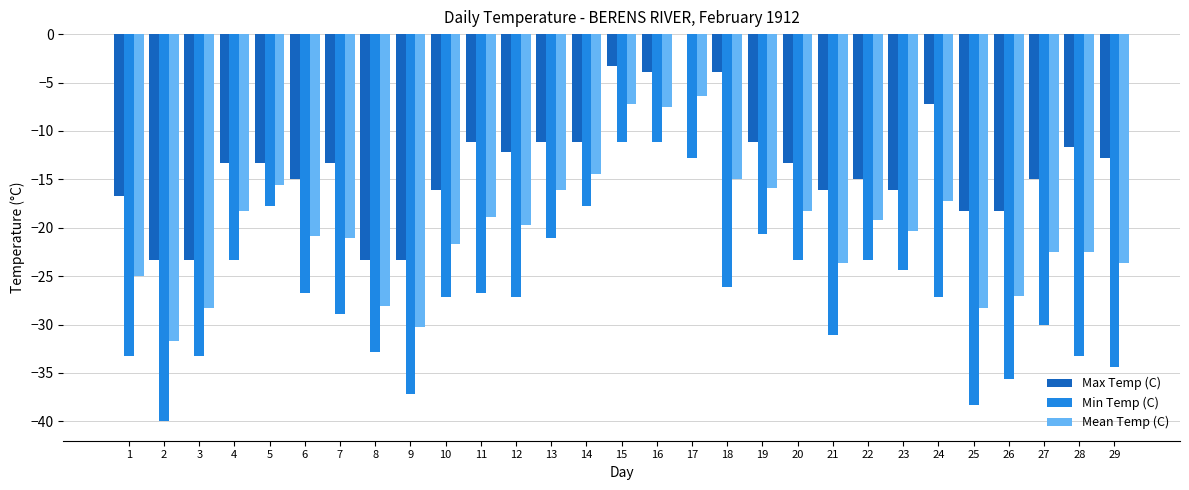

How many groups of bars are there?

29